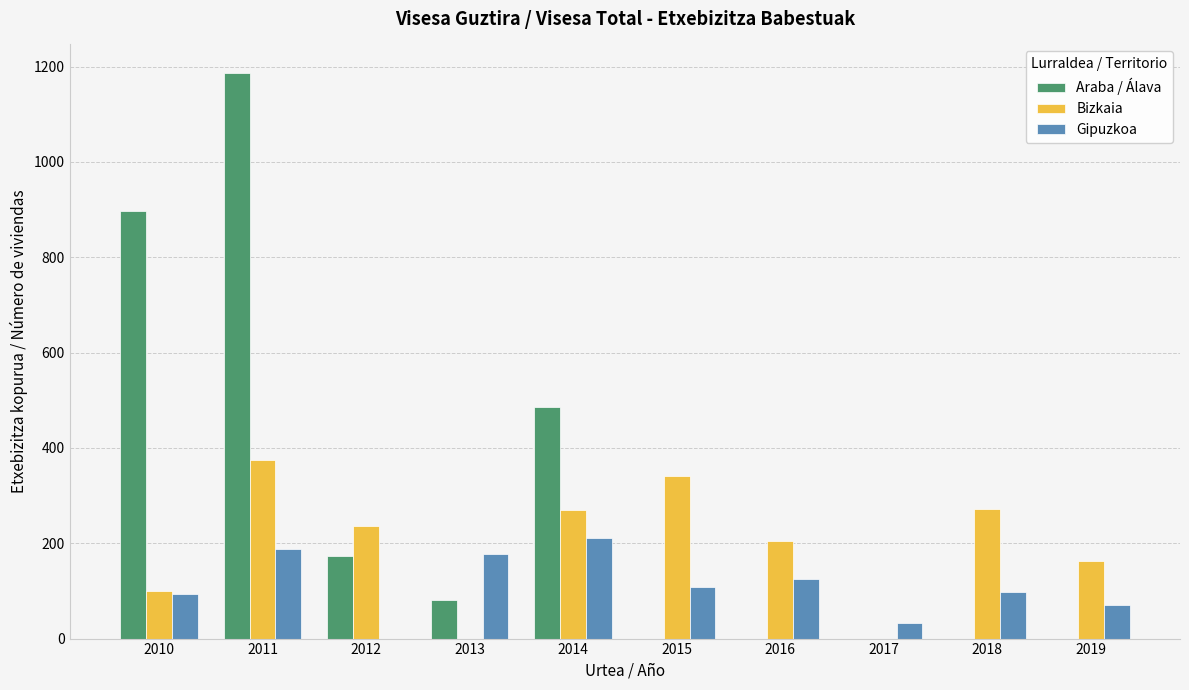

What are all the series names shown in the legend?

Araba / Álava, Bizkaia, Gipuzkoa